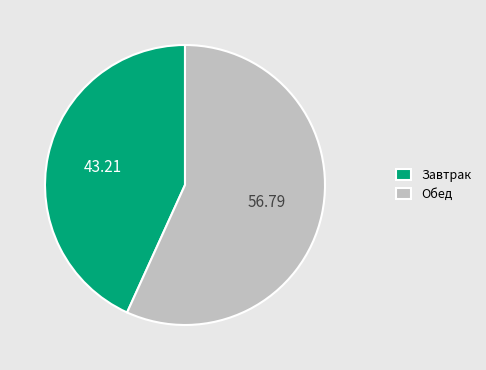

Combined, do Завтрак and Обед account for over 50%?

Yes